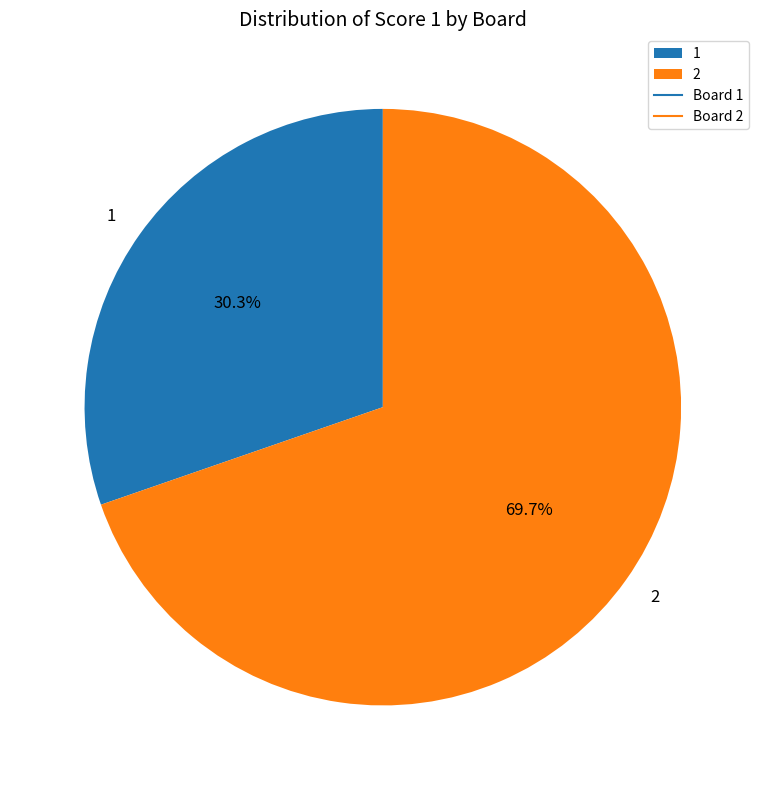

Approximately how many times larger is the value at 2 compared to 1?

2.3